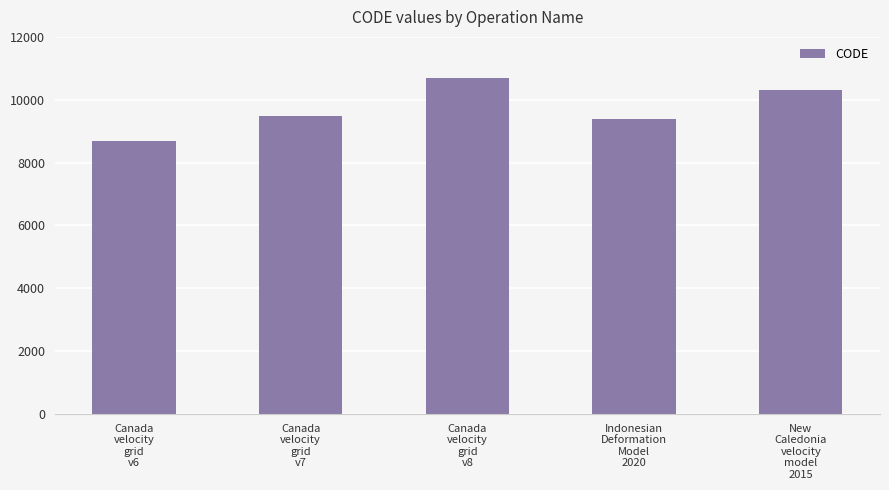

The chart shows a value of 13613 at Indonesian
Deformation
Model
2020. True or false?

False